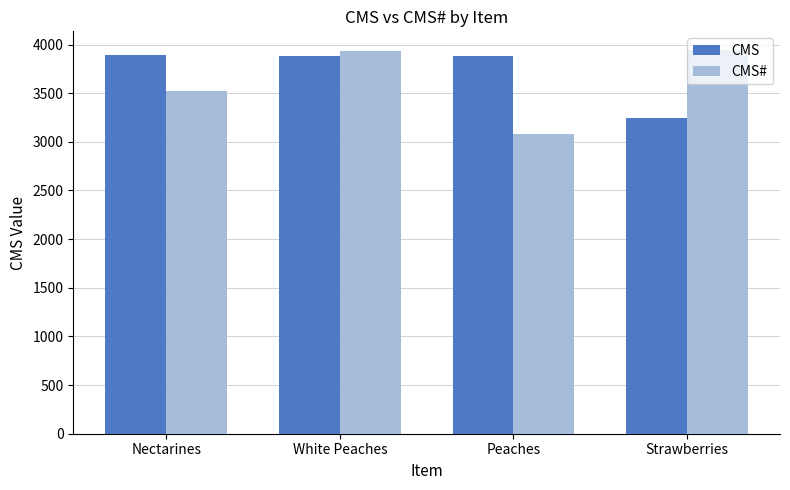

Count the number of data series in this chart.

2